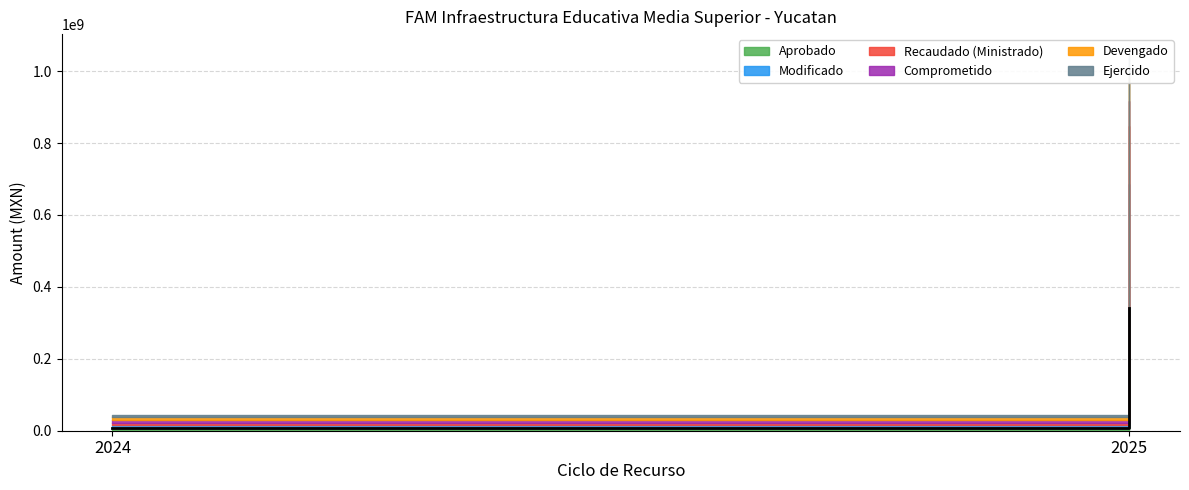

Reading left to right, list all the values displayed in this chart.

Aprobado: 7874693.0	342594121.1
Modificado: 7385162.3	342594201.1
Recaudado (Ministrado): 7385162.3	163296636.0
Comprometido: 7385162.3	67291062.0
Devengado: 7385162.3	67291062.0
Ejercido: 7385162.3	67291062.0